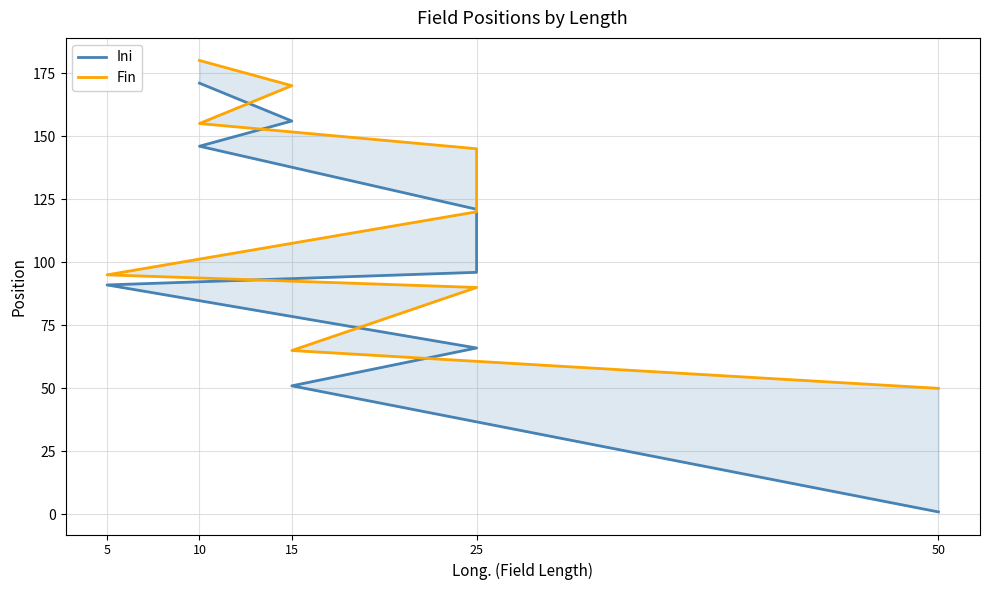

At 25, list the series in order from largest to smallest.

Fin, Ini